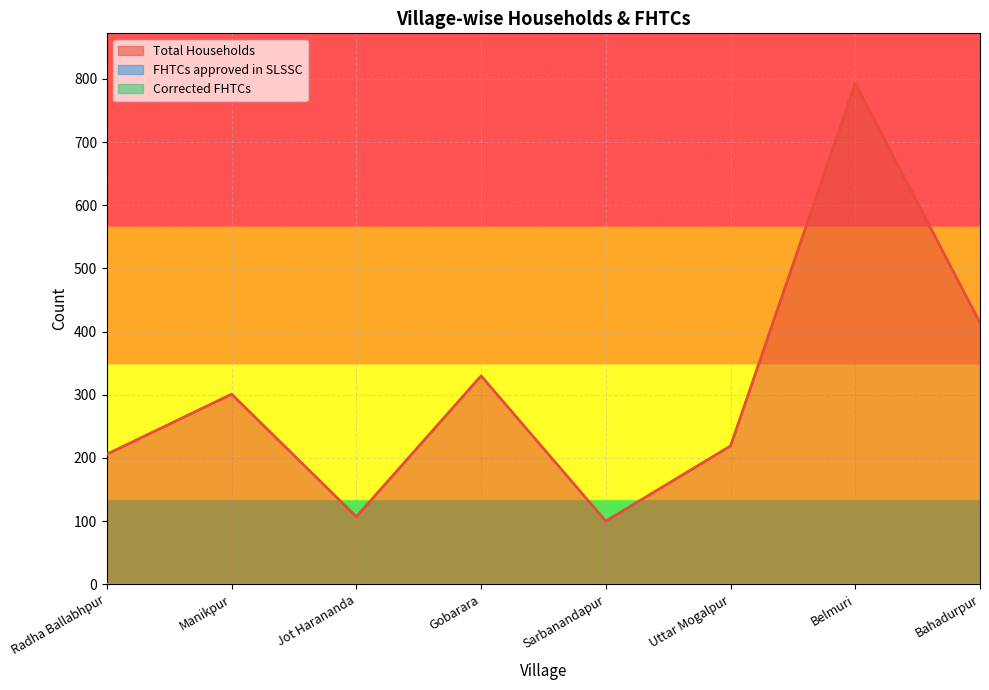

Reading left to right, what are all the values shown in this chart?

Total Households: 206	301	107	330	100	219	793	414
FHTCs approved in SLSSC: 0	0	0	0	0	0	0	0
Corrected FHTCs: 0	0	0	0	0	0	0	0